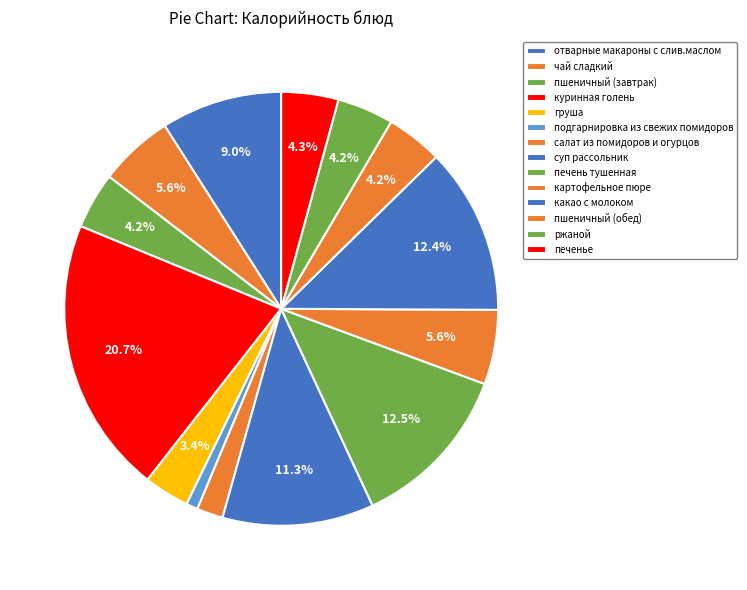

To the nearest percent, what is the combined percentage of ржаной and груша?

8%